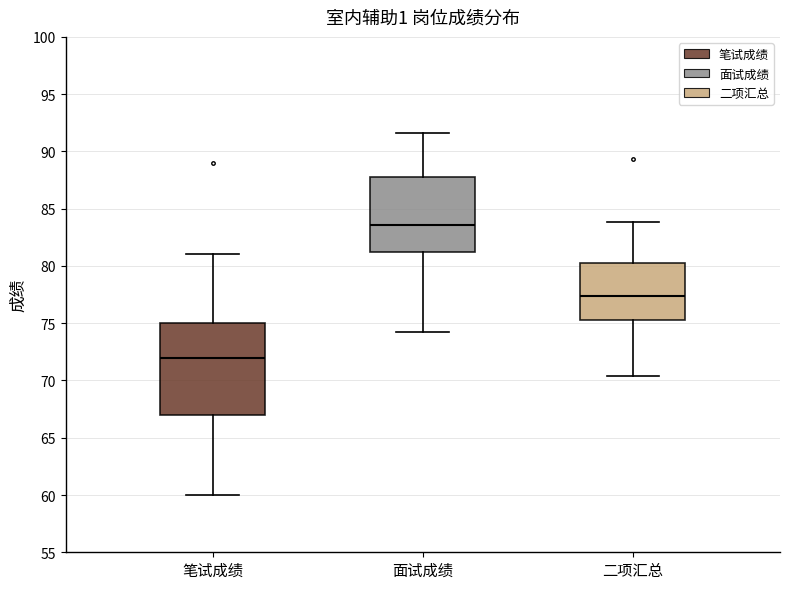

Which box is the tallest, from its lower edge to its upper edge?

笔试成绩